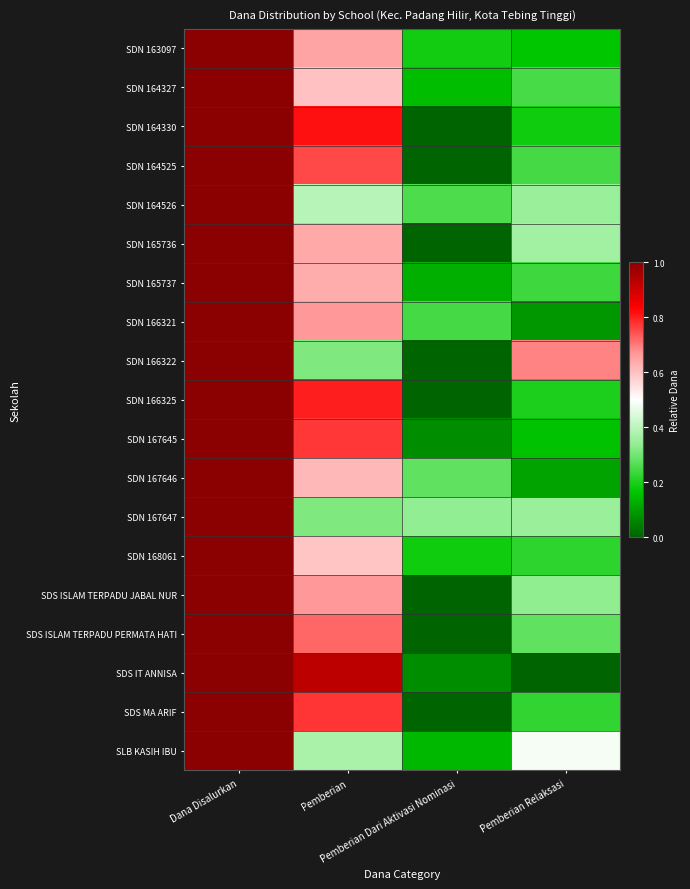

How many categories are shown in the chart?

4